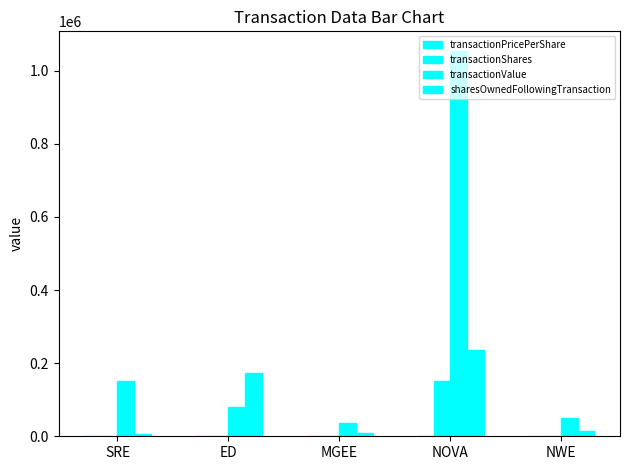

Rank the series at NWE from lowest to highest value.

transactionPricePerShare, transactionShares, sharesOwnedFollowingTransaction, transactionValue